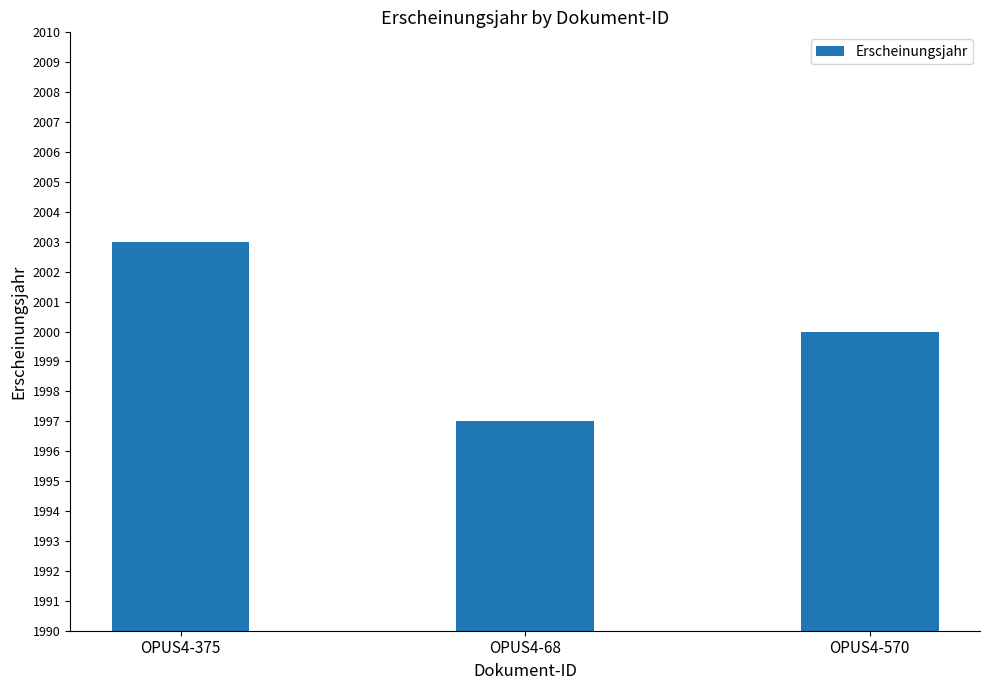

Count the number of data series in this chart.

1